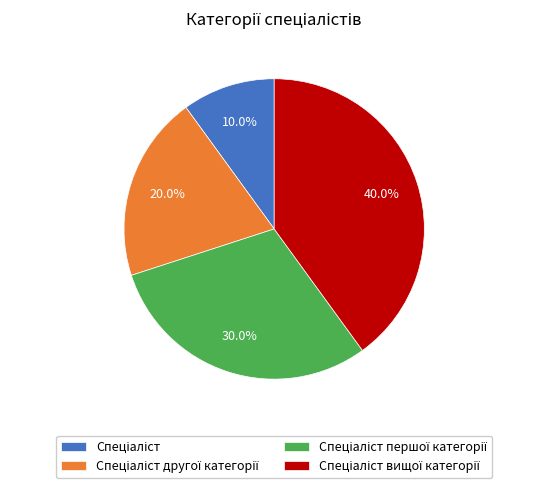

Is there any slice that represents more than half of the pie?

No